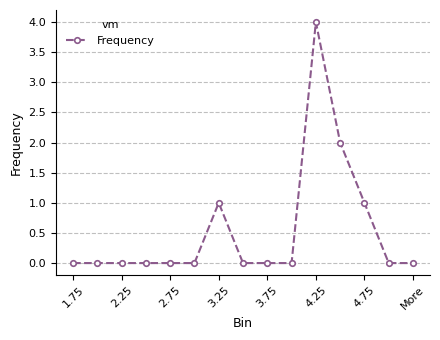

What is the value of the 13th point from the left?

1